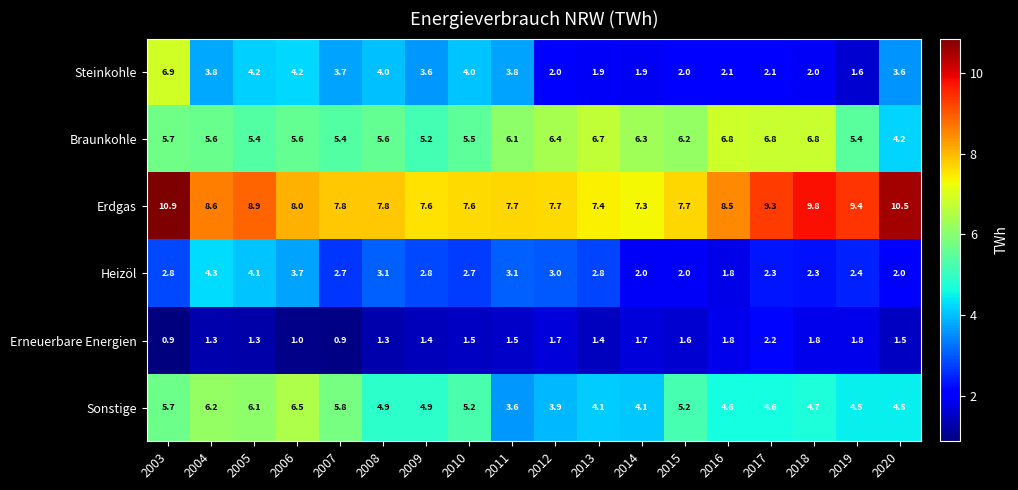

Which series has the largest range (max minus min)?

Steinkohle